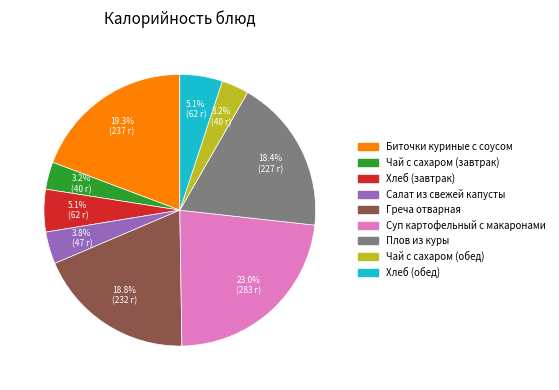

Which category has the biggest portion of the pie?

Суп картофельный с макаронами